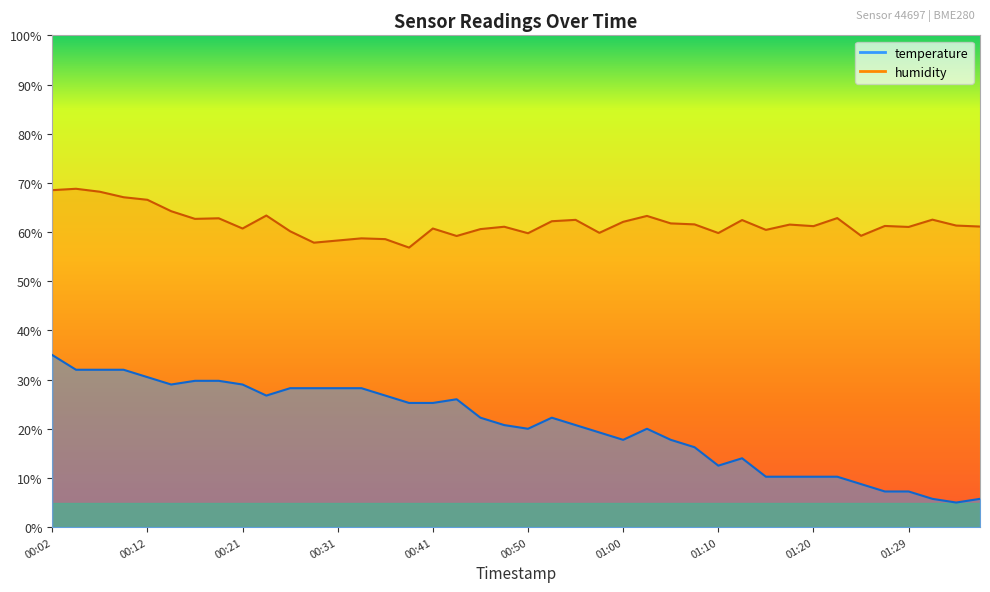

What is the spread (max minus min) of values at 01:29?

53.8